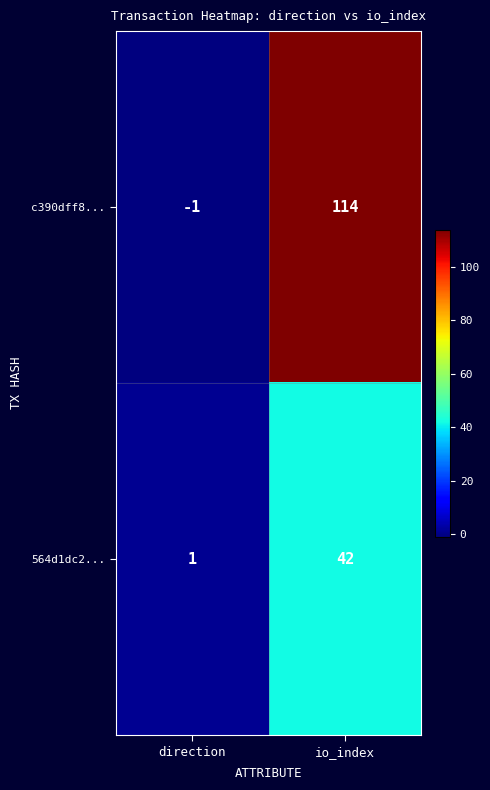

What is the sum of all 564d1dc2... values?

43